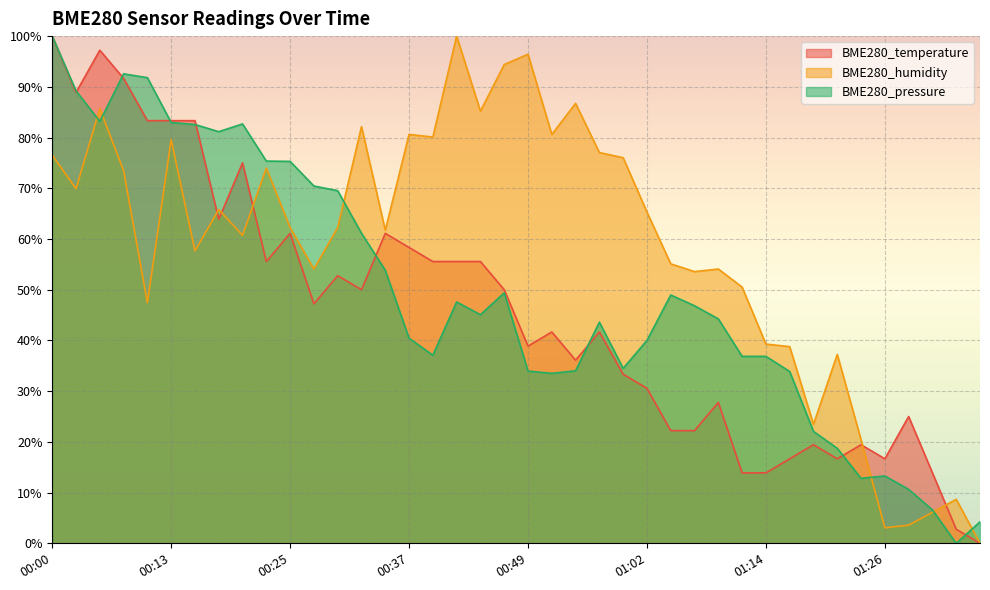

Which series has the widest spread of values?

BME280_temperature